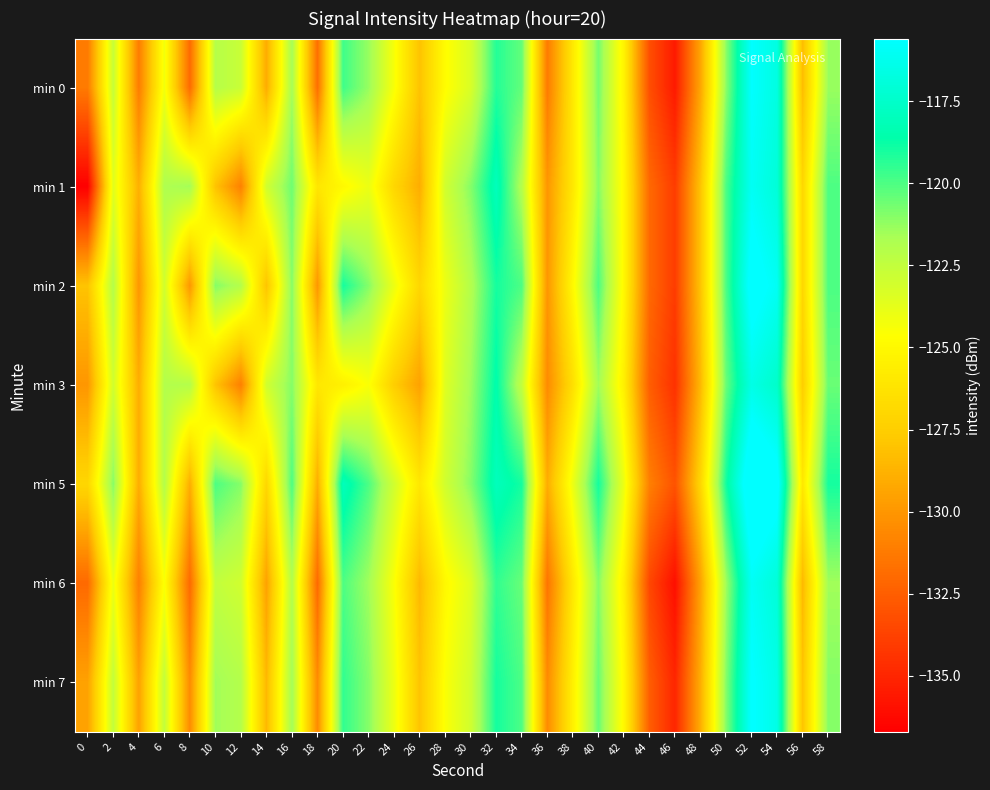

What is the spread (max minus min) of values at 44?

2.5